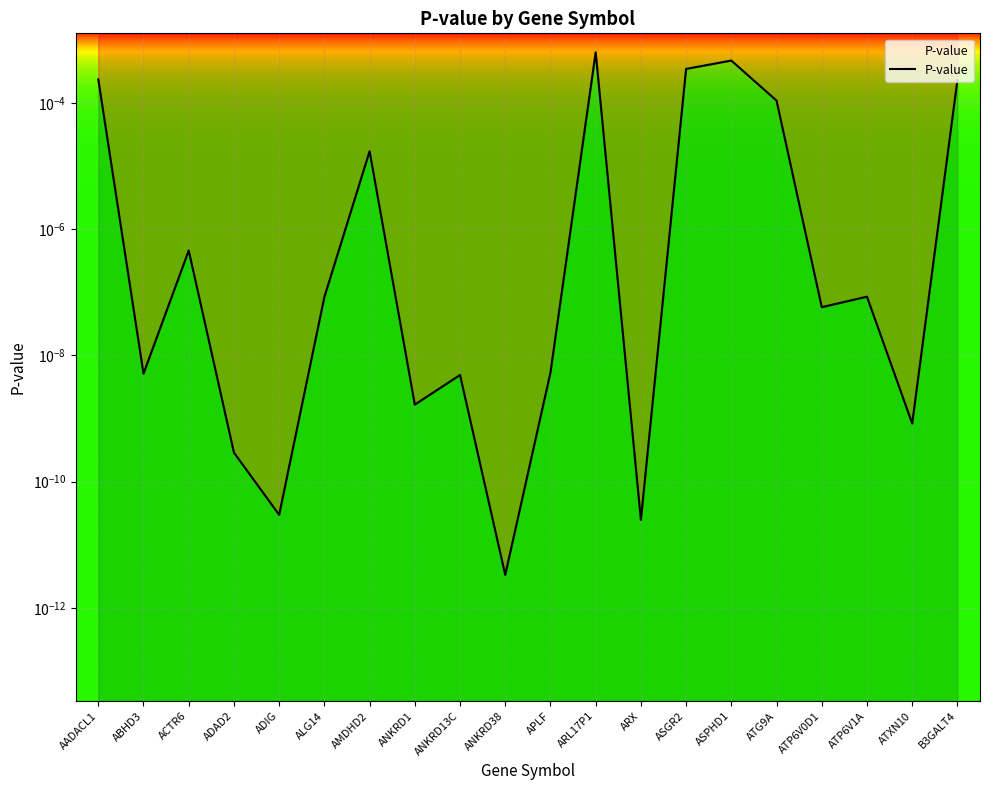

What is the label of the 1st point from the left?

AADACL1